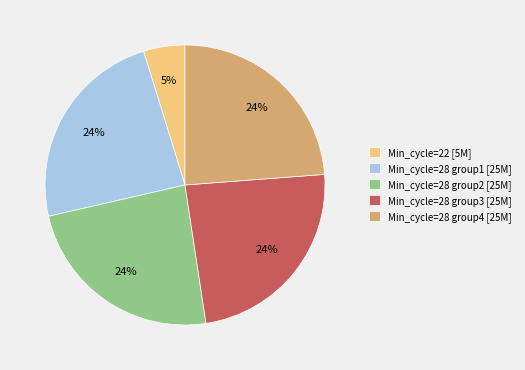

Combined, do Min_cycle=28 group2 [25M] and Min_cycle=28 group3 [25M] account for over 50%?

No